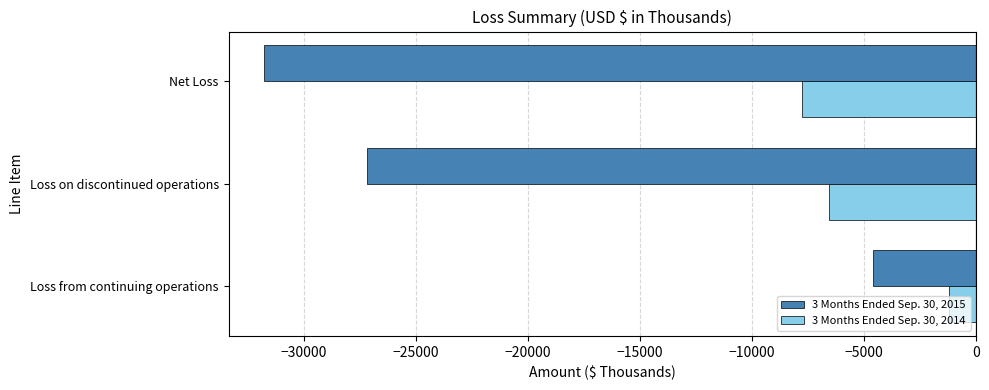

Which series has the widest spread of values?

3 Months Ended Sep. 30, 2015